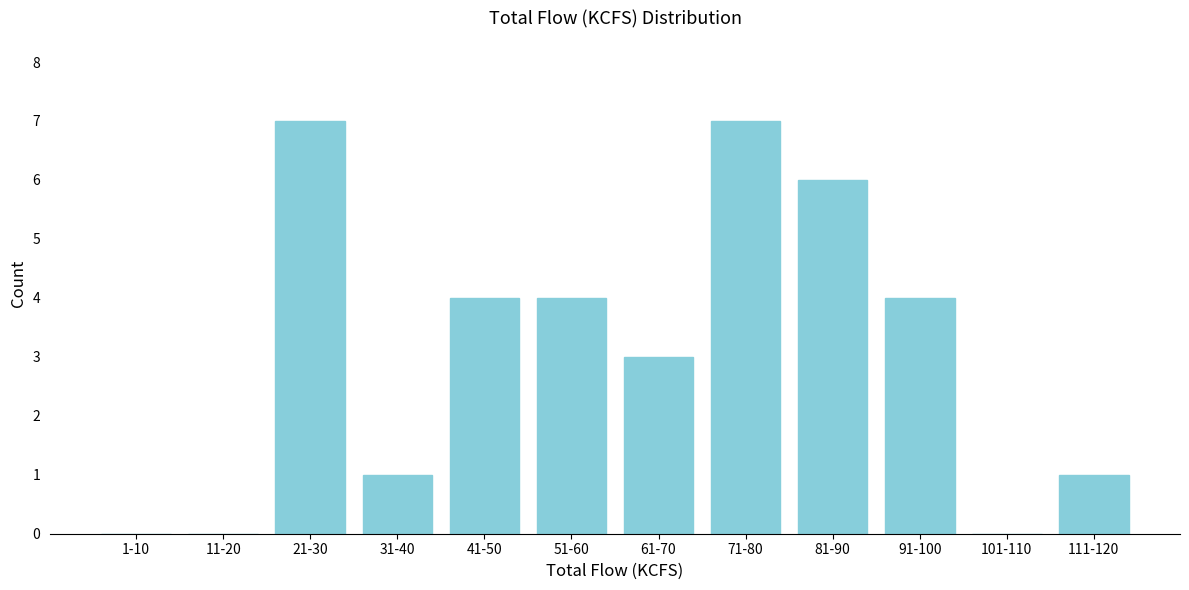

Reading left to right, transcribe all the data shown in this chart.

1-10=0	11-20=0	21-30=7	31-40=1	41-50=4	51-60=4	61-70=3	71-80=7	81-90=6	91-100=4	101-110=0	111-120=1